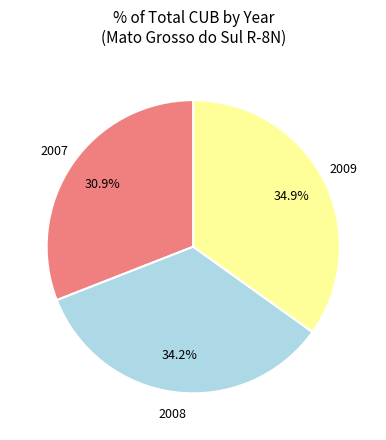

Is there a majority slice in this chart?

No